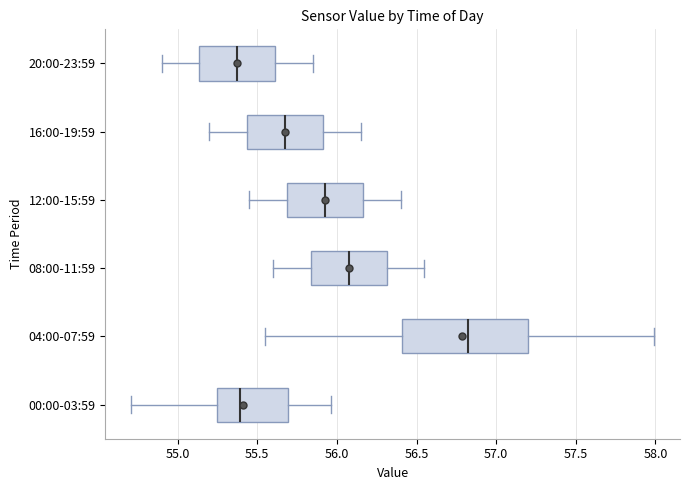

Comparing the boxes themselves (not the whiskers), which one is the widest?

04:00-07:59